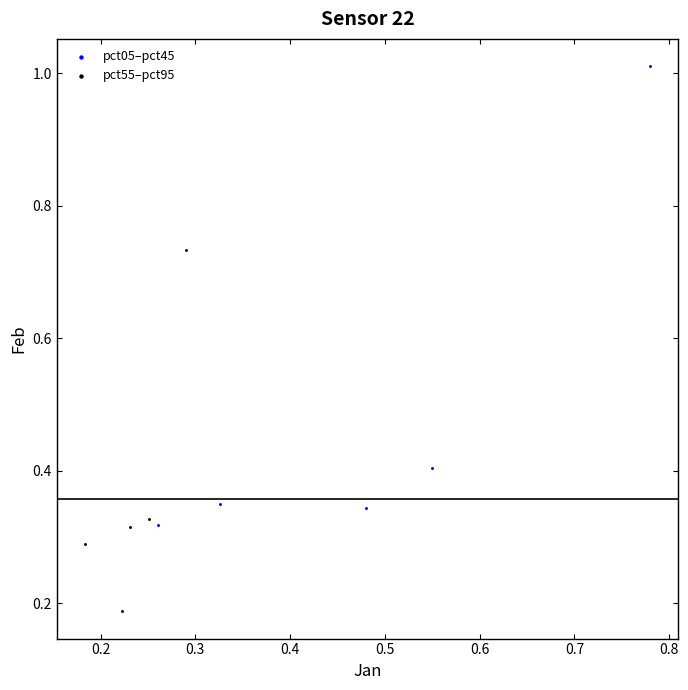

Which series reaches the minimum Y coordinate?

pct55–pct95